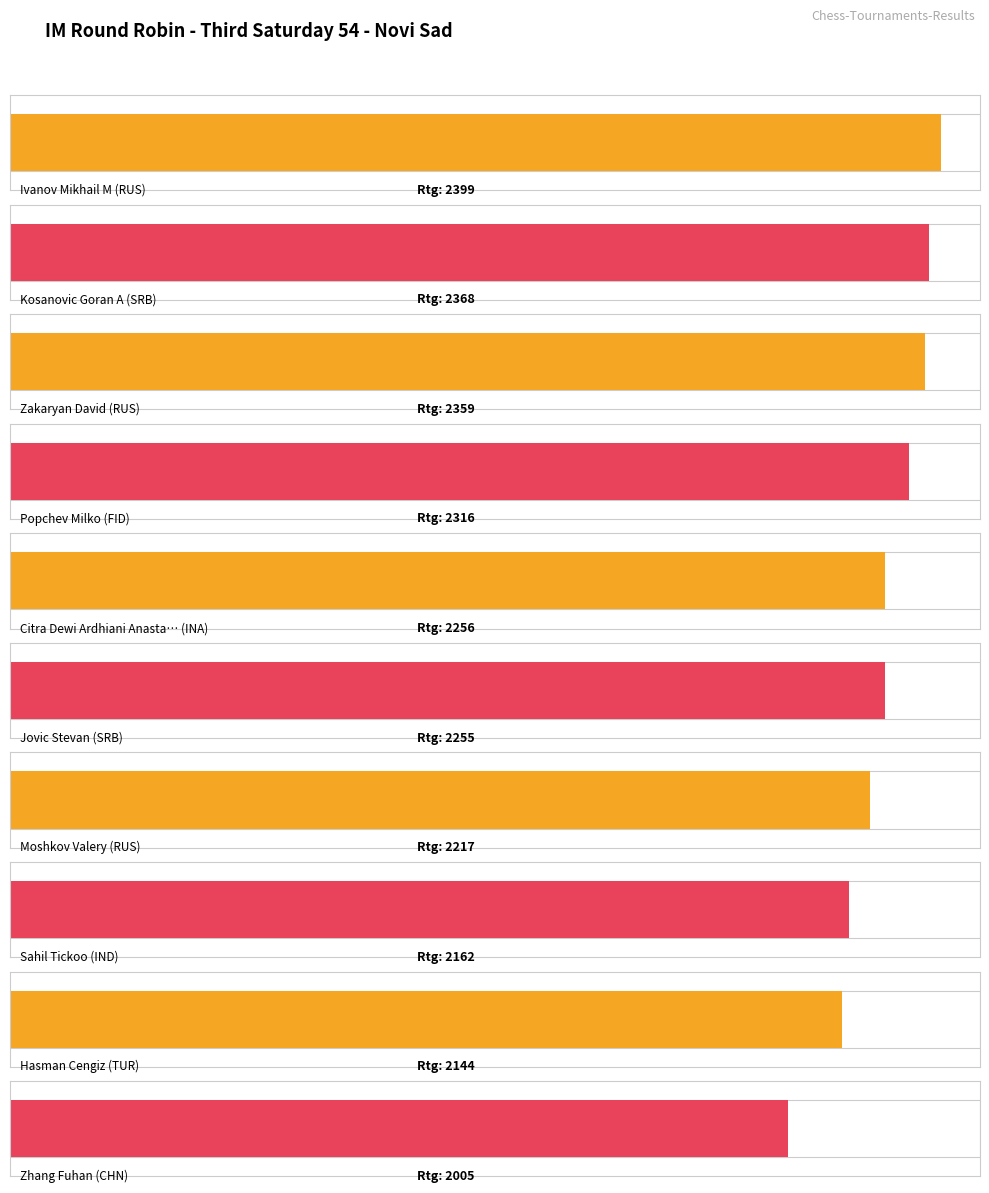

How many bars are there in total?

10